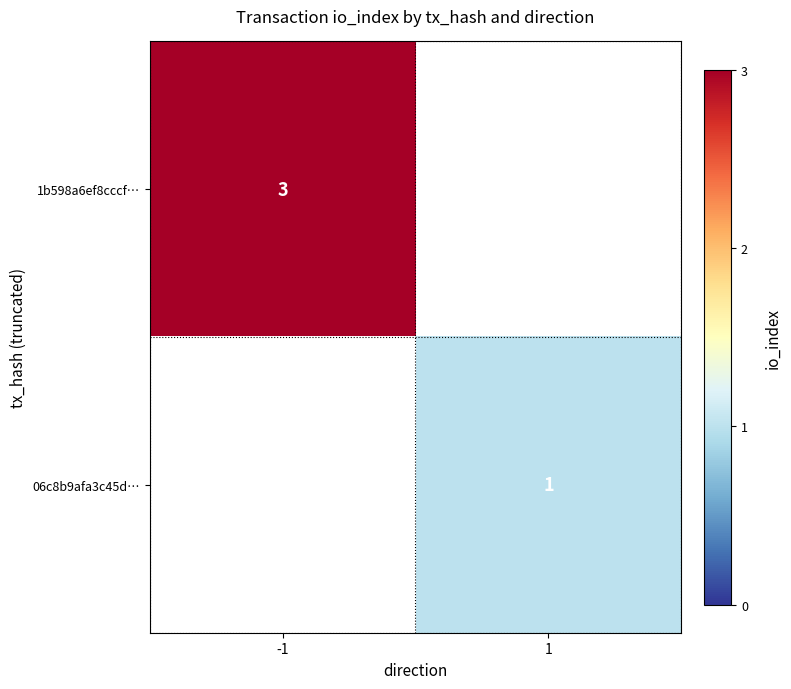

The 1b598a6ef8cccf… series shows 2 at -1. True or false?

False